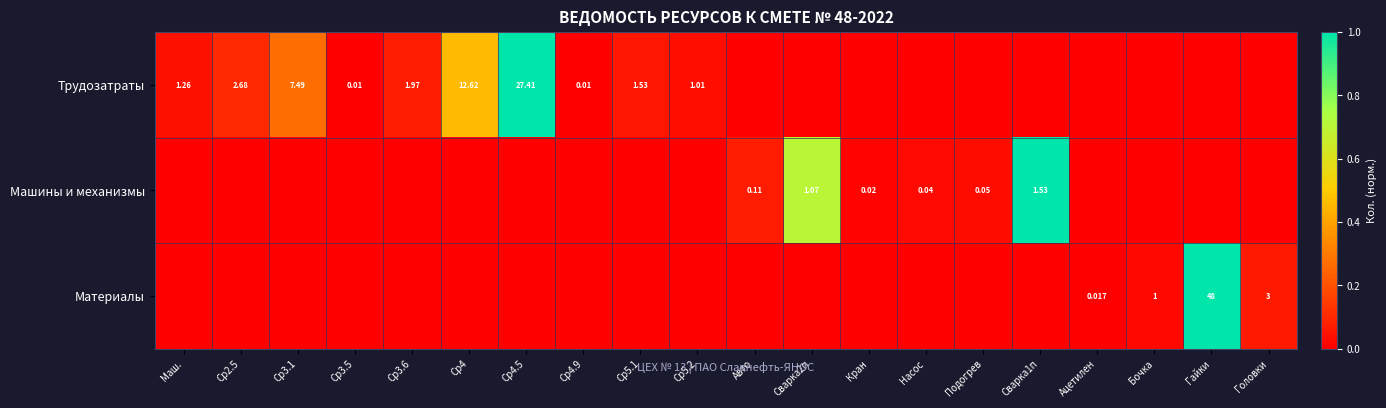

Is the value of Машины и механизмы at Насос greater than the value of Трудозатраты at Ср3.1?

No